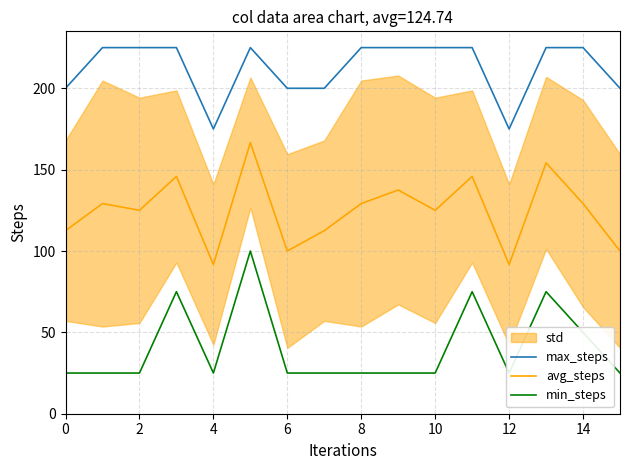

Rank the series at 12 from highest to lowest value.

max_steps, avg_steps, min_steps